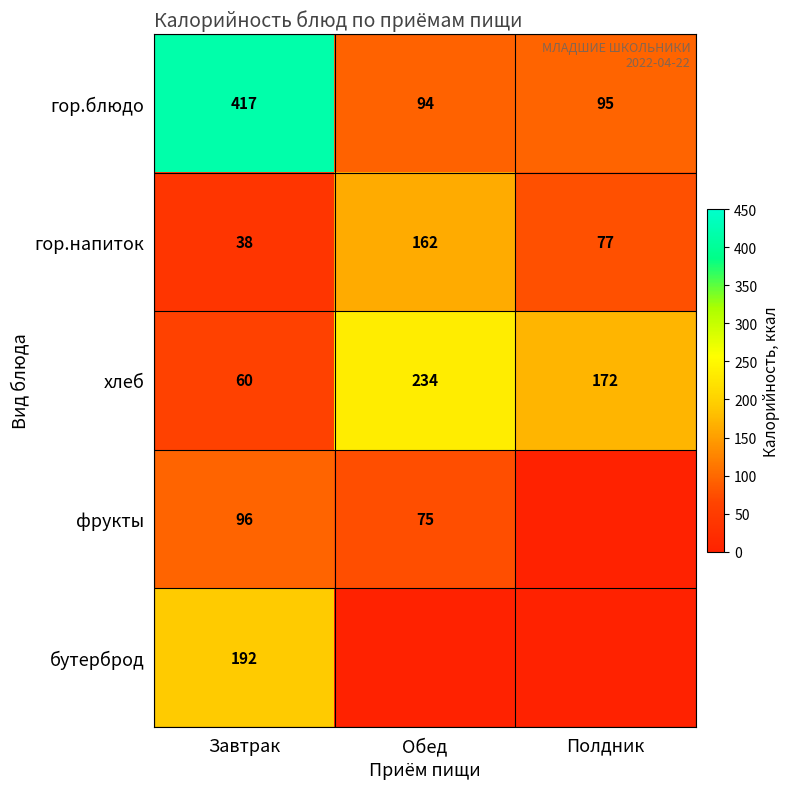

At which category does the chart reach its minimum across all series?

Полдник